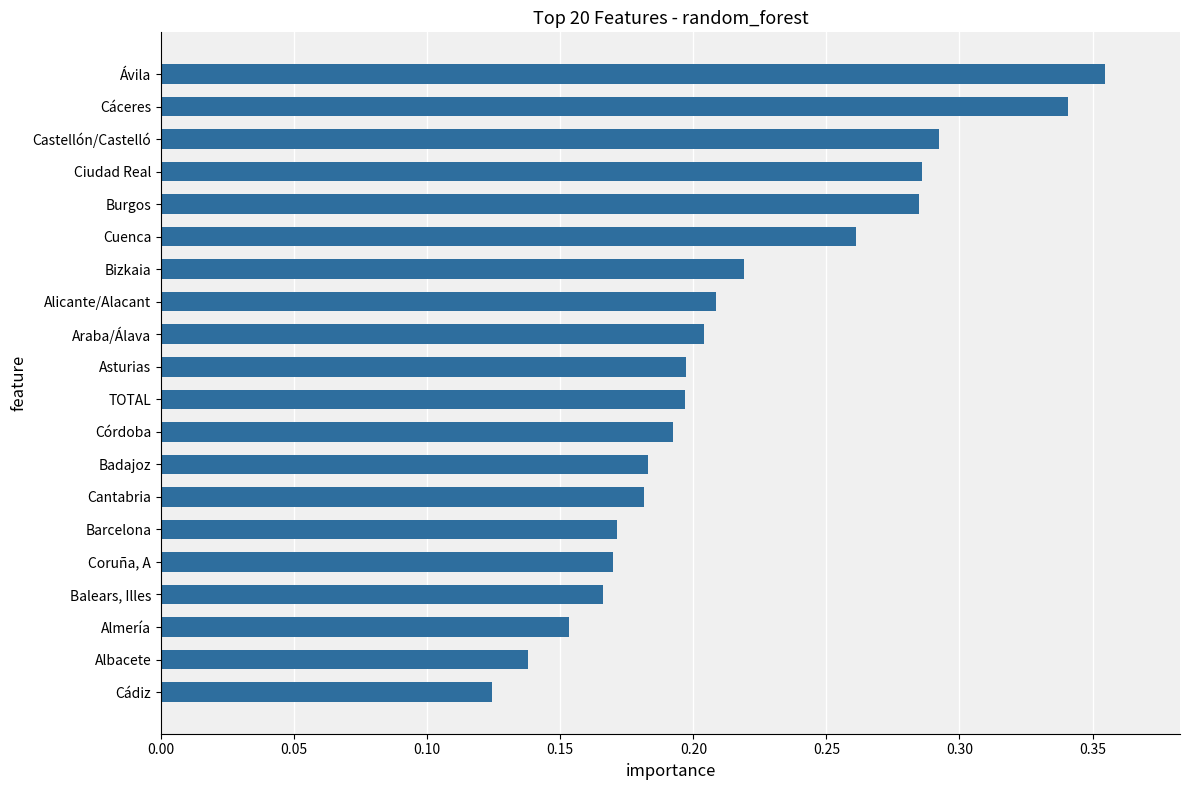

What is the sum of all values?

4.3